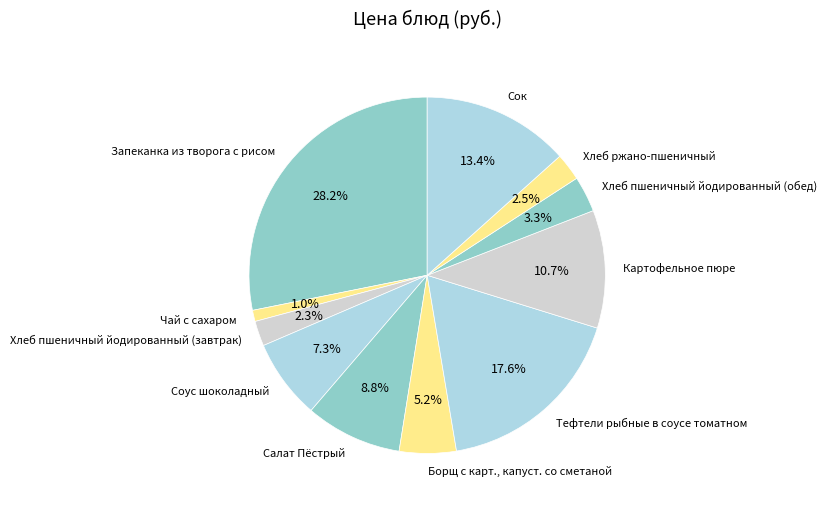

How much of the chart is everything except Салат Пёстрый?

91.2%